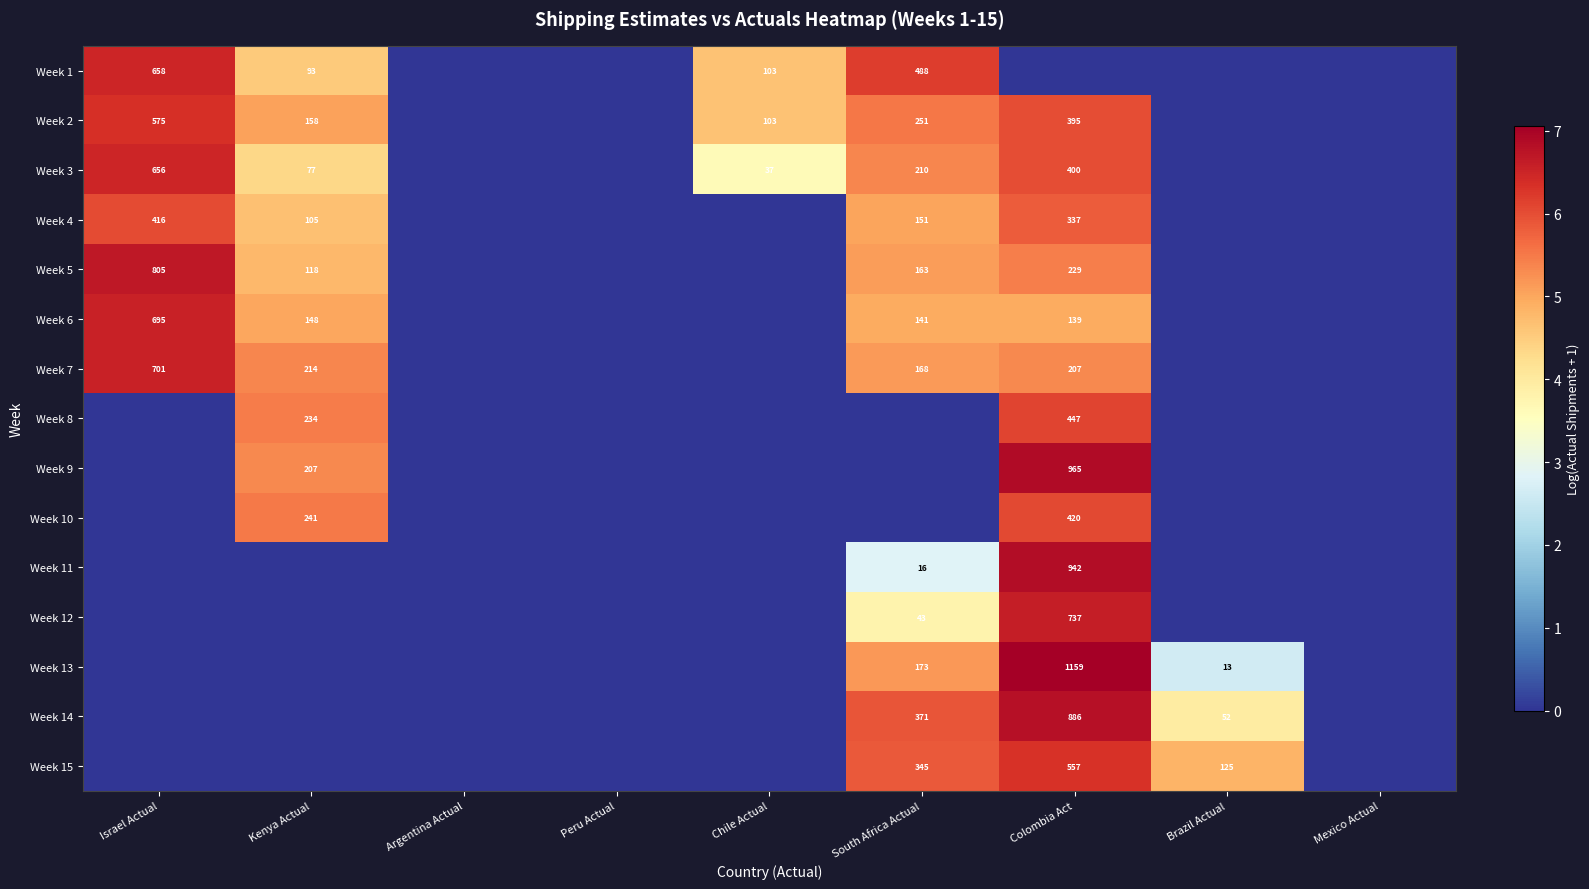

The Week 13 series shows 173 at South Africa Actual. True or false?

True